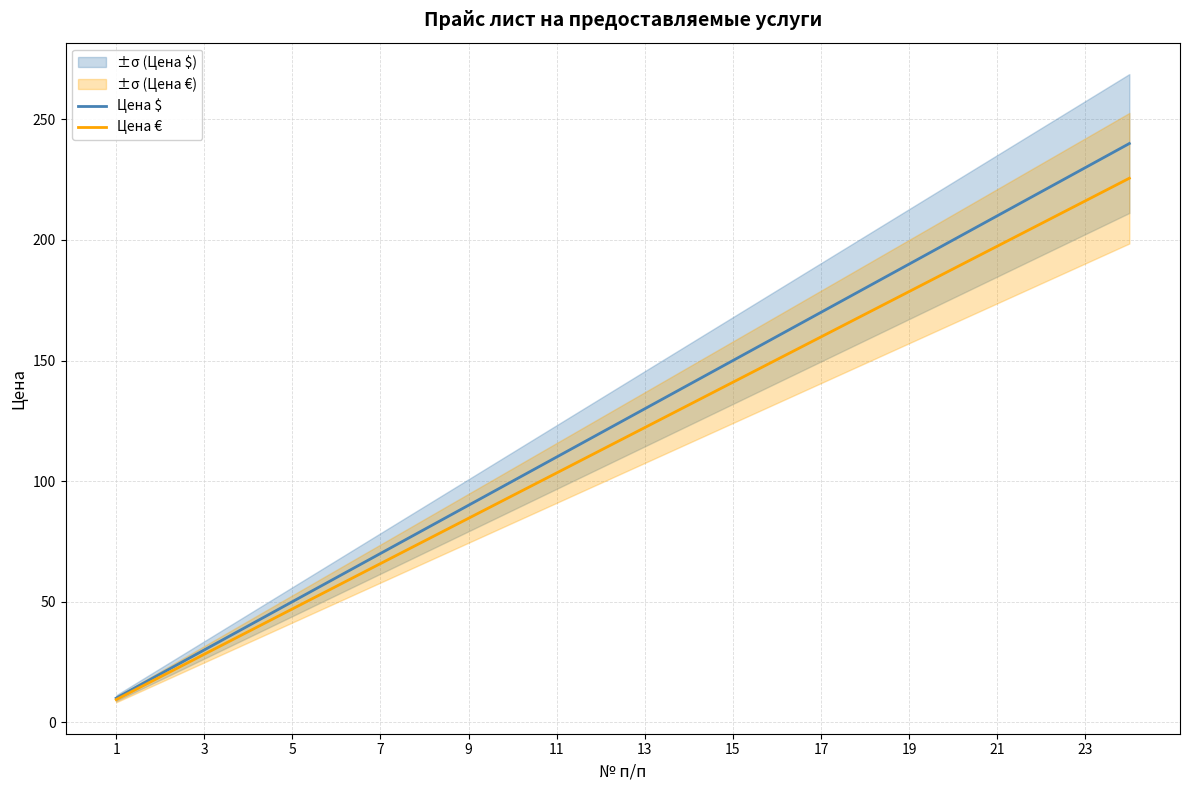

True or false: Цена € and Цена $ intersect in this chart.

False